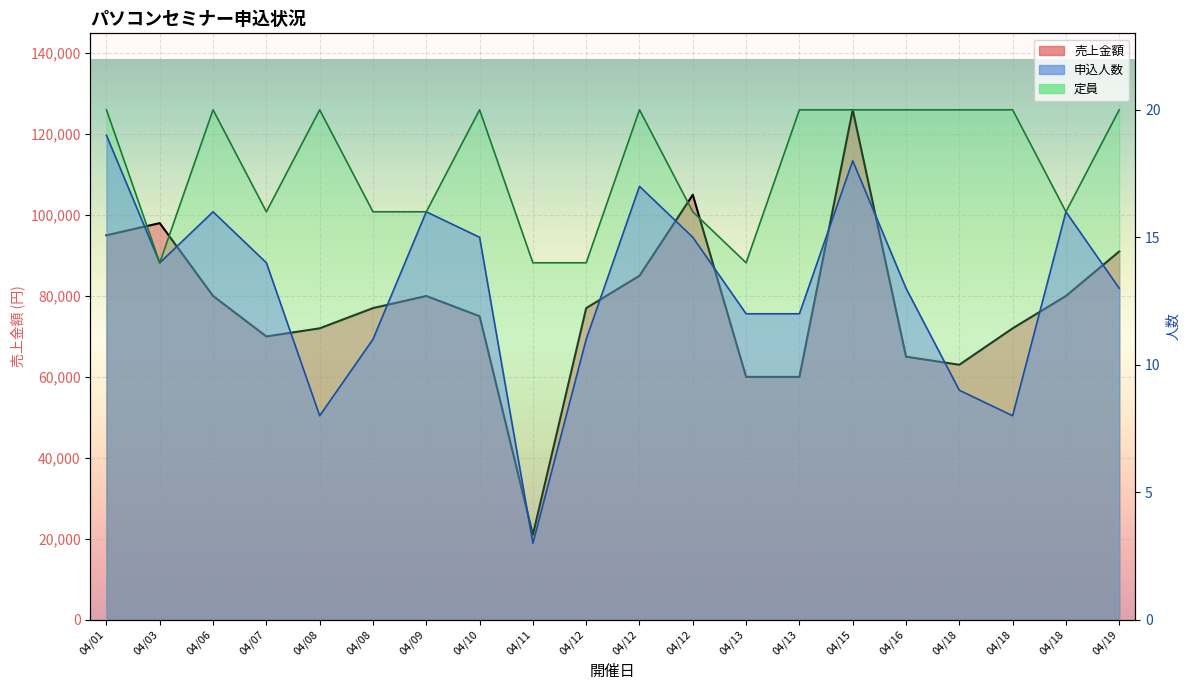

True or false: 申込人数 and 売上金額 cross at least once.

False